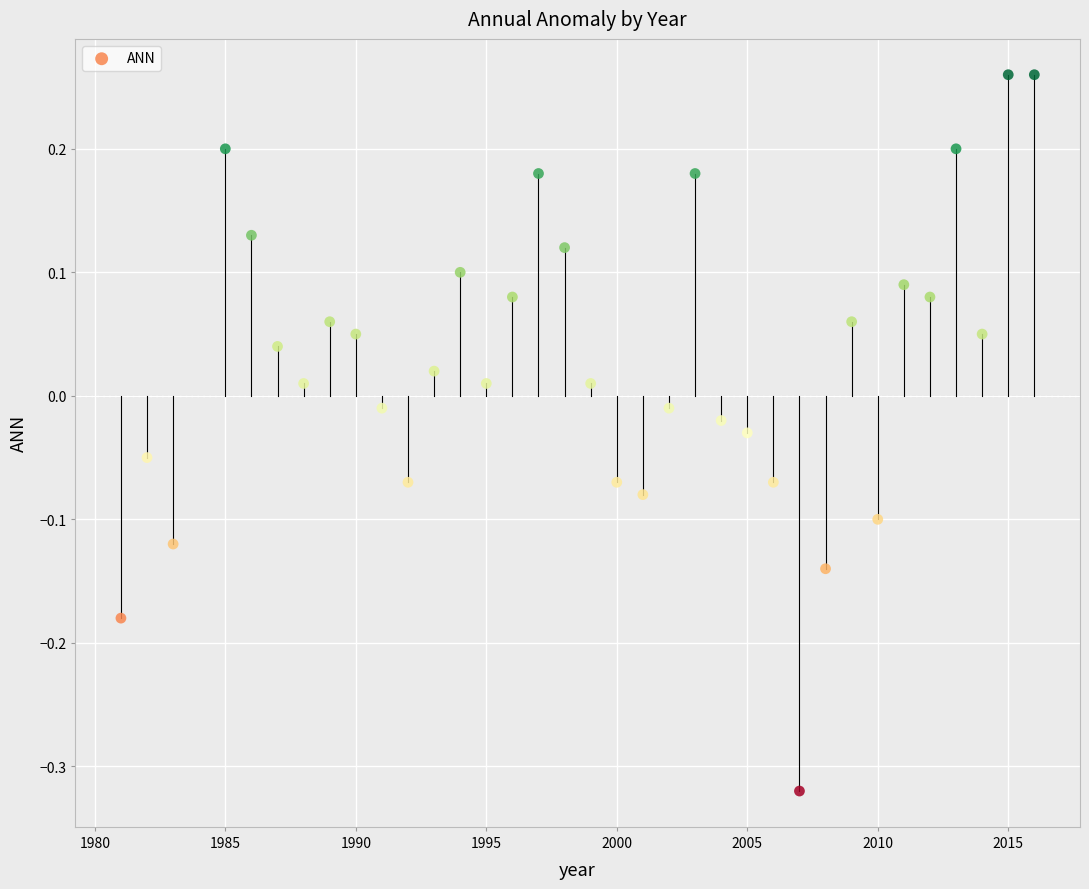

What is the range of Y values (max minus min)?

0.6